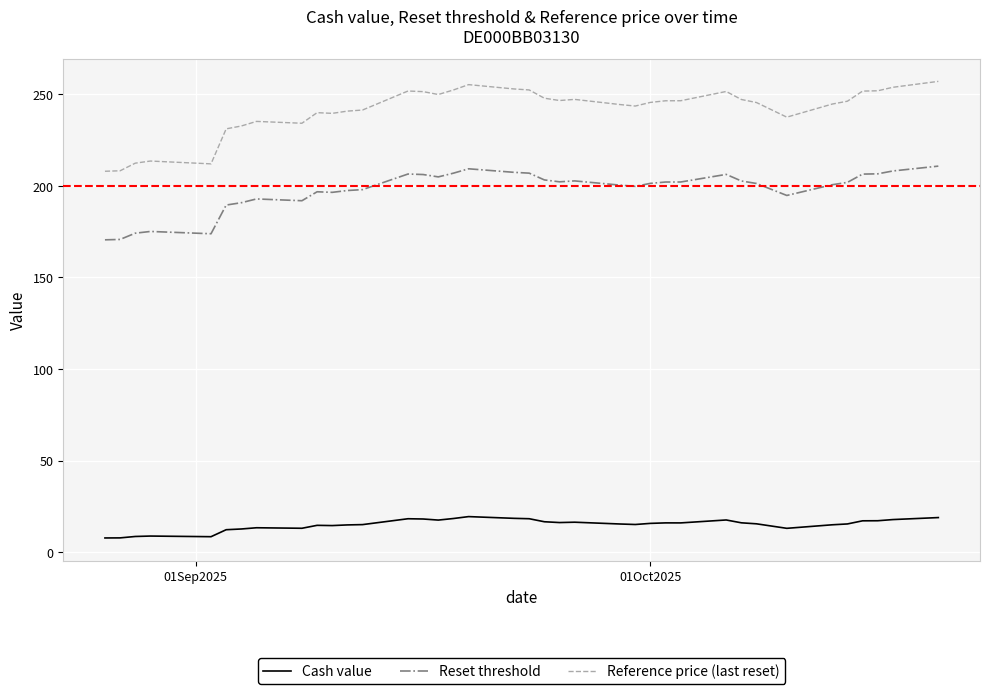

Rank the series by their average value, from highest to lowest.

Reference price (last reset), Reset threshold, Cash value